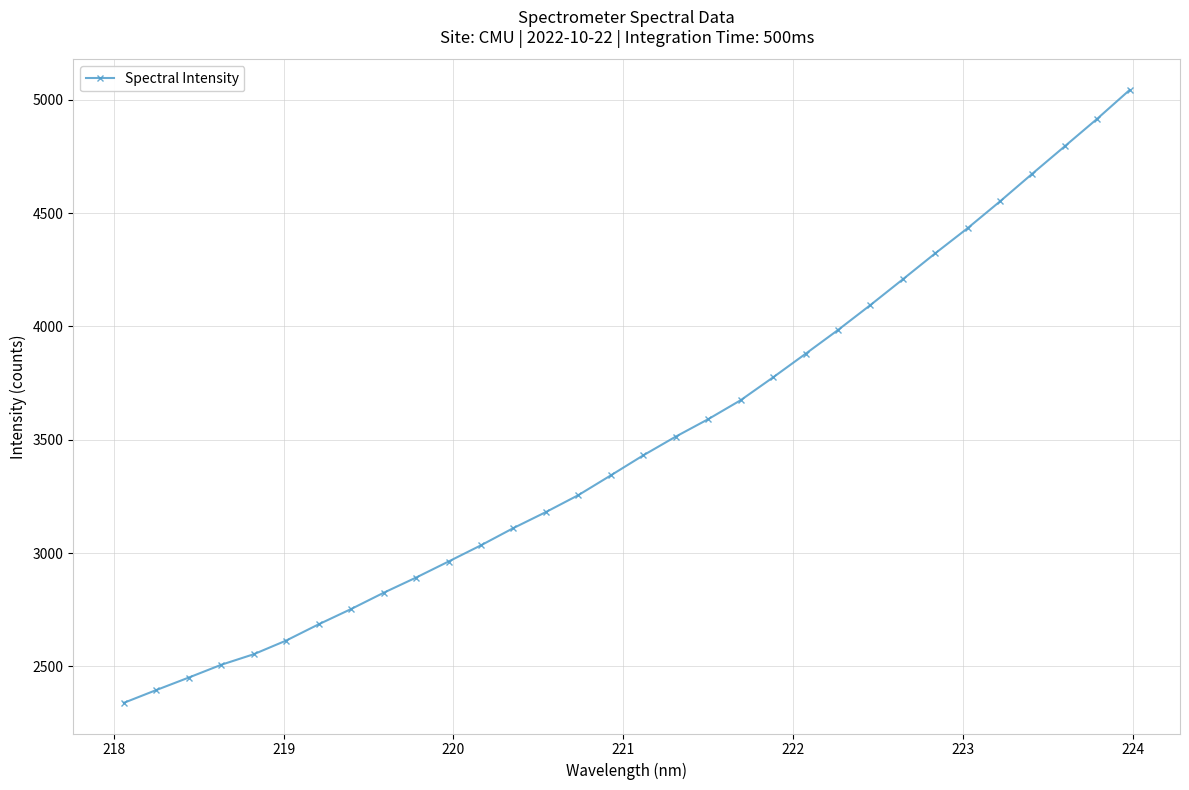

What is the value of the 3rd point from the left?

2450.4